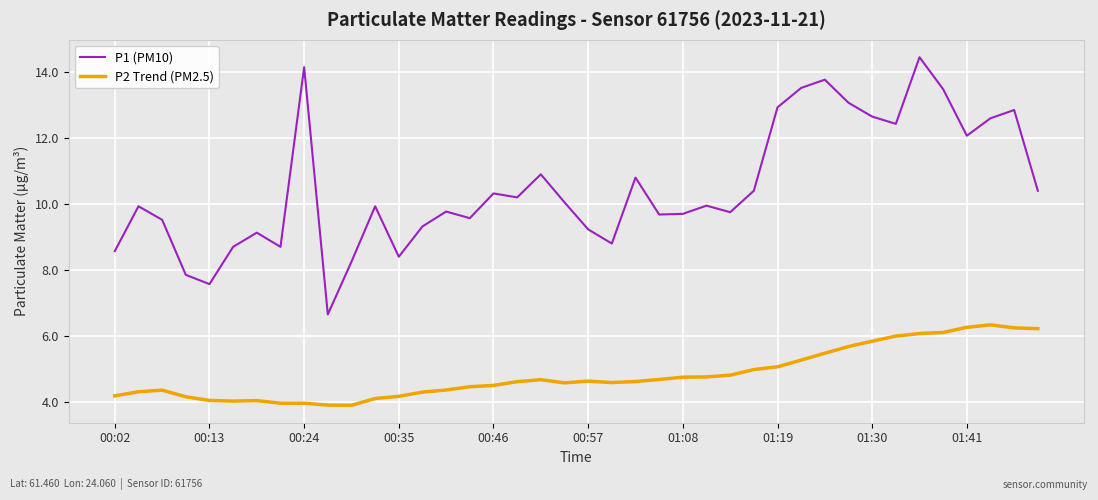

Which series has the widest spread of values?

P1 (PM10)